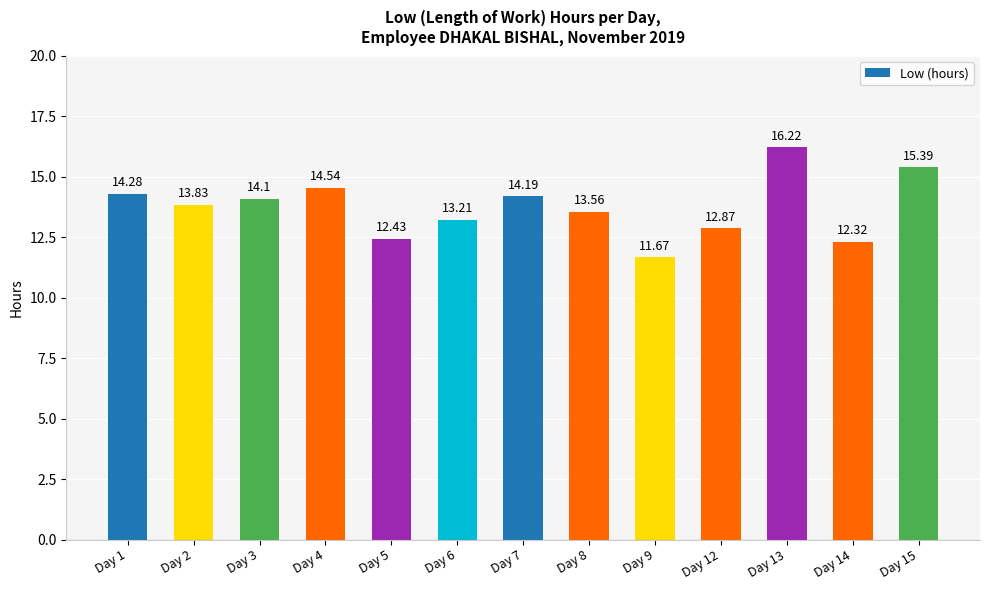

The value at Day 2 is 13.8. True or false?

True